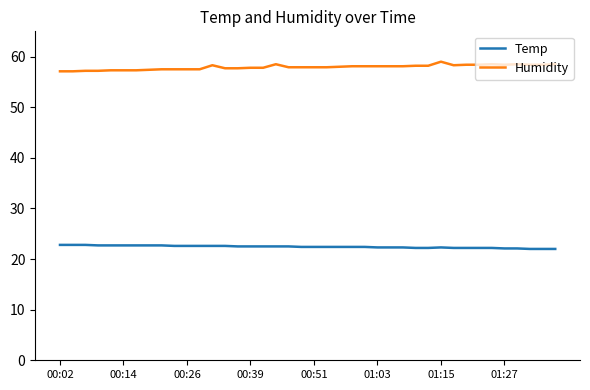

Which series has the largest total across all categories?

Humidity